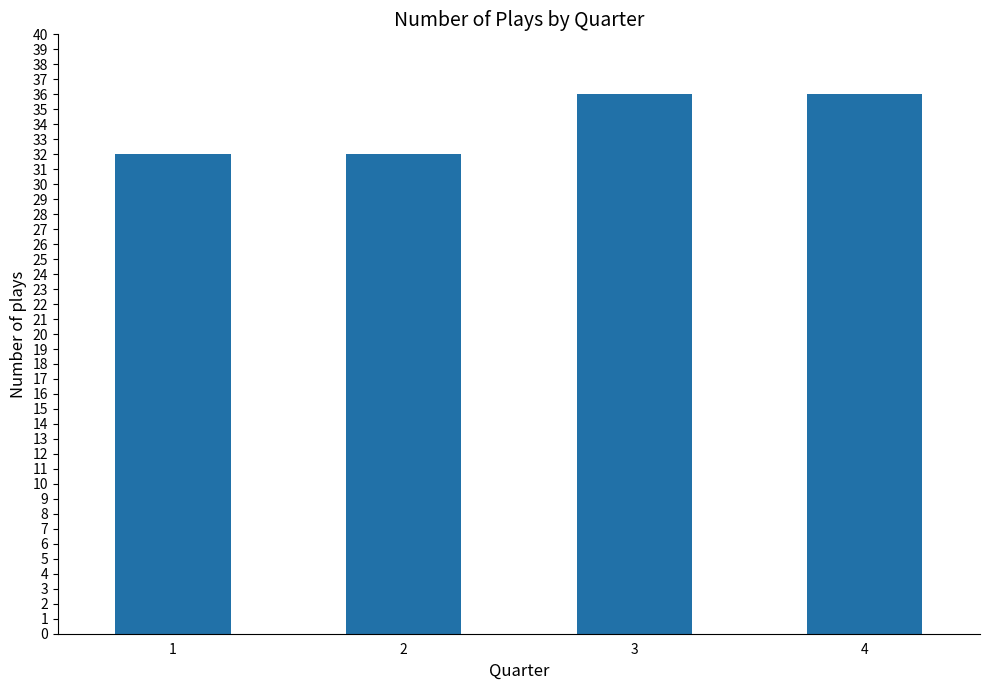

Reading left to right, what are all the values shown in this chart?

1=32	2=32	3=36	4=36